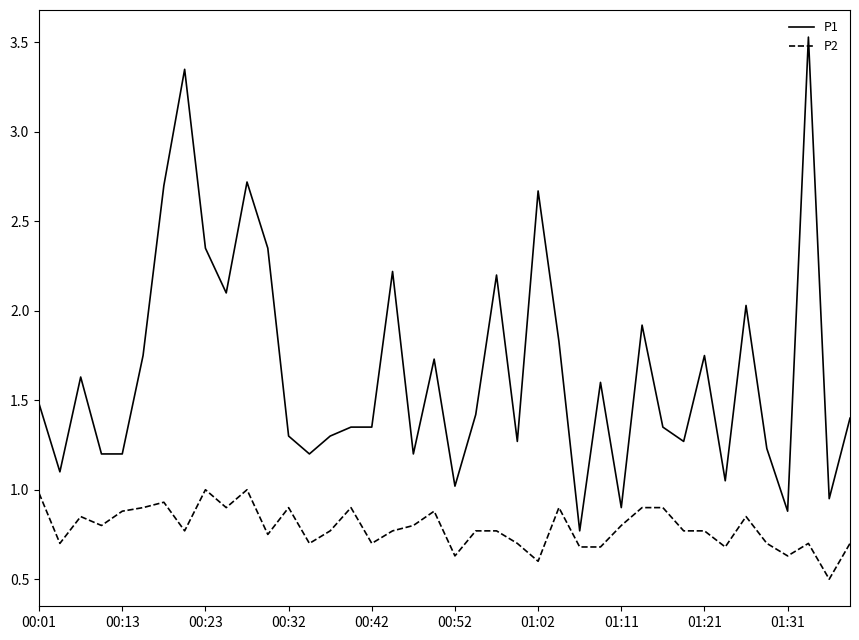

True or false: P2 and P1 cross at least once.

False